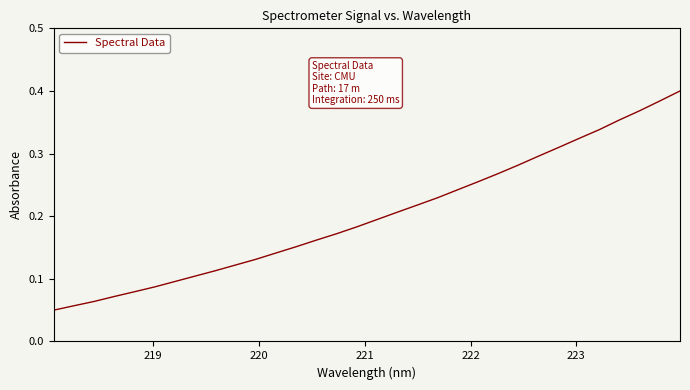

What is the average value?

0.2